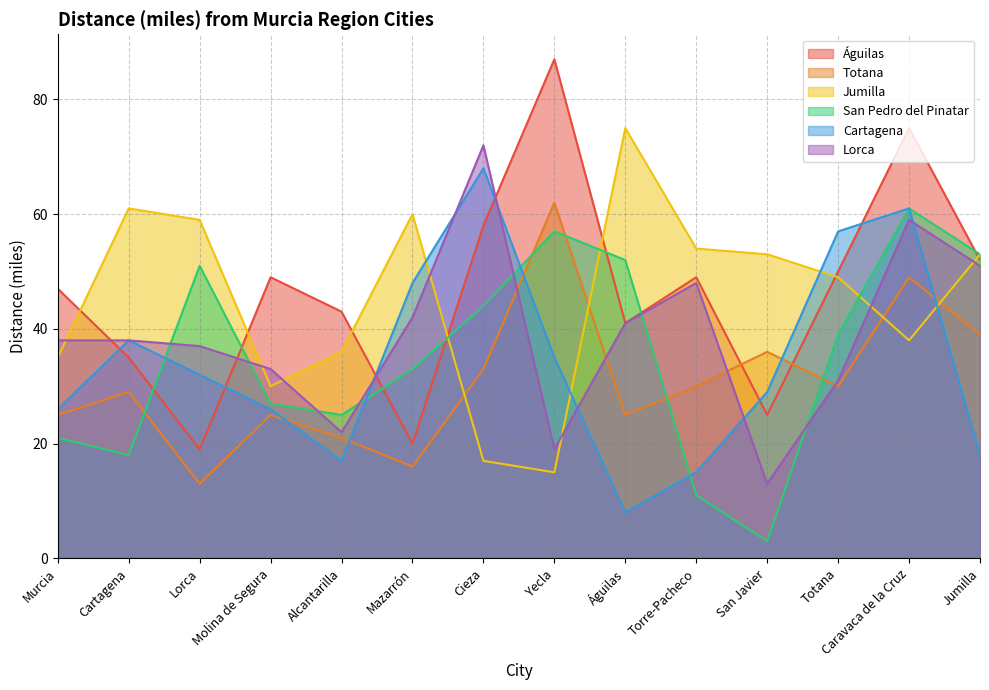

Reading left to right, extract all data points from this chart.

Águilas: Murcia=47	Cartagena=35	Lorca=19	Molina de Segura=49	Alcantarilla=43	Mazarrón=20	Cieza=58	Yecla=87	Águilas=41	Torre-Pacheco=49	San Javier=25	Totana=50	Caravaca de la Cruz=75	Jumilla=52
Totana: Murcia=25	Cartagena=29	Lorca=13	Molina de Segura=25	Alcantarilla=21	Mazarrón=16	Cieza=33	Yecla=62	Águilas=25	Torre-Pacheco=30	San Javier=36	Totana=30	Caravaca de la Cruz=49	Jumilla=39
Jumilla: Murcia=35	Cartagena=61	Lorca=59	Molina de Segura=30	Alcantarilla=36	Mazarrón=60	Cieza=17	Yecla=15	Águilas=75	Torre-Pacheco=54	San Javier=53	Totana=49	Caravaca de la Cruz=38	Jumilla=53
San Pedro del Pinatar: Murcia=21	Cartagena=18	Lorca=51	Molina de Segura=27	Alcantarilla=25	Mazarrón=33	Cieza=44	Yecla=57	Águilas=52	Torre-Pacheco=11	San Javier=3	Totana=39	Caravaca de la Cruz=61	Jumilla=53
Cartagena: Murcia=26	Cartagena=38	Lorca=32	Molina de Segura=26	Alcantarilla=17	Mazarrón=48	Cieza=68	Yecla=35	Águilas=8	Torre-Pacheco=15	San Javier=29	Totana=57	Caravaca de la Cruz=61	Jumilla=18
Lorca: Murcia=38	Cartagena=38	Lorca=37	Molina de Segura=33	Alcantarilla=22	Mazarrón=42	Cieza=72	Yecla=19	Águilas=41	Torre-Pacheco=48	San Javier=13	Totana=31	Caravaca de la Cruz=59	Jumilla=51